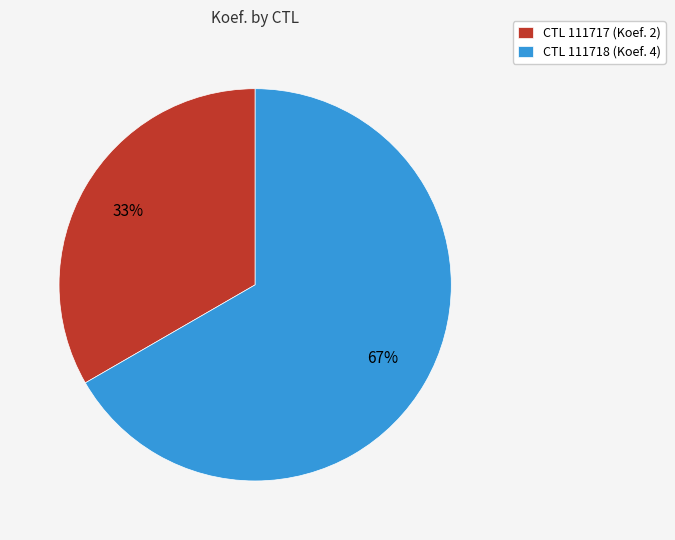

Which has a higher value, CTL 111717 (Koef. 2) or CTL 111718 (Koef. 4)?

CTL 111718 (Koef. 4)